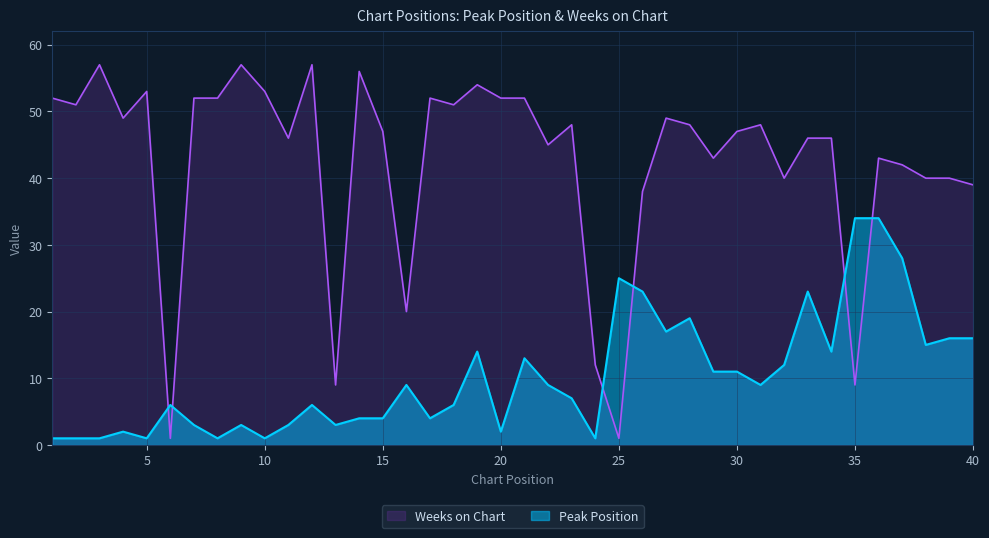

Reading left to right, transcribe all the data shown in this chart.

Peak Position: 1	1	1	2	1	6	3	1	3	1	3	6	3	4	4	9	4	6	14	2	13	9	7	1	25	23	17	19	11	11	9	12	23	14	34	34	28	15	16	16
Weeks on Chart: 52	51	57	49	53	1	52	52	57	53	46	57	9	56	47	20	52	51	54	52	52	45	48	12	1	38	49	48	43	47	48	40	46	46	9	43	42	40	40	39